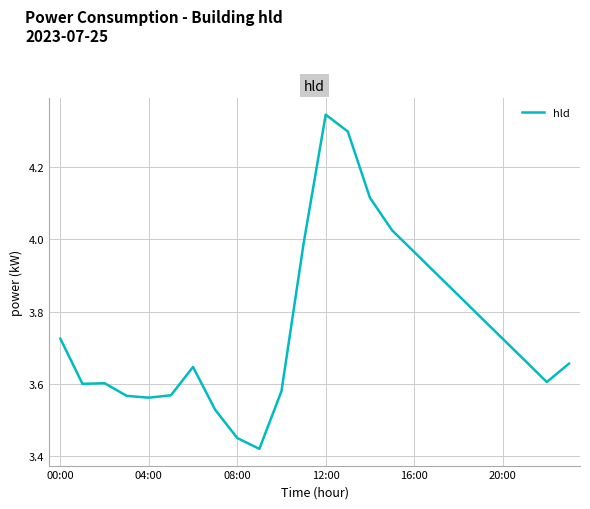

What is the difference between the maximum and minimum values?

0.9